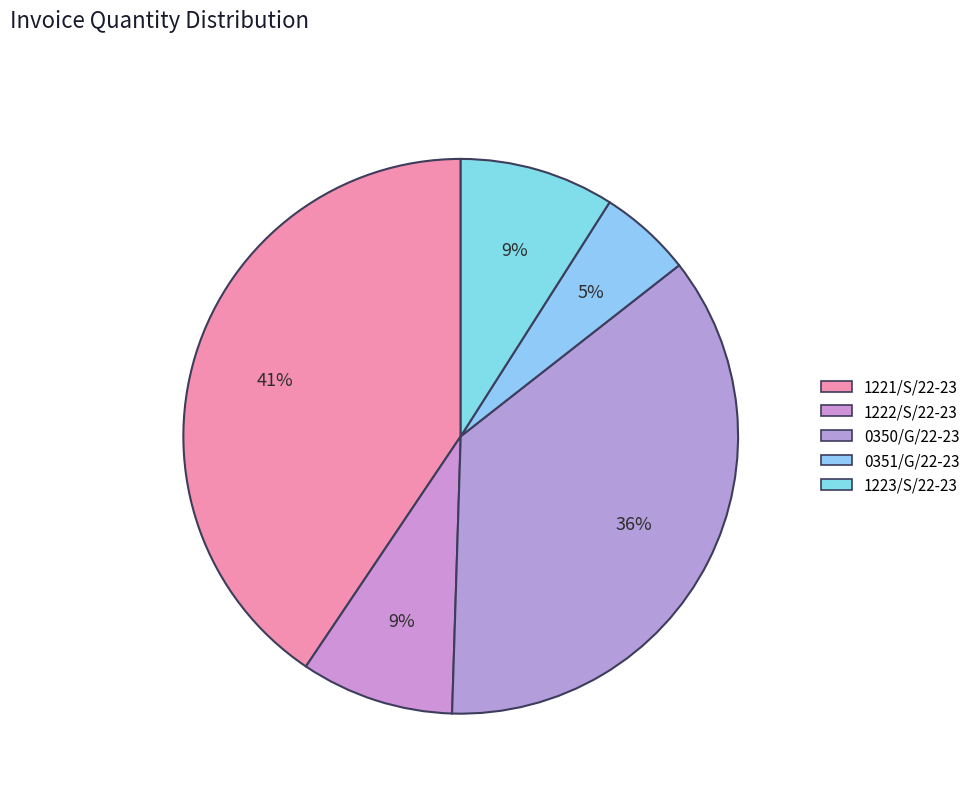

Which category has the biggest portion of the pie?

1221/S/22-23